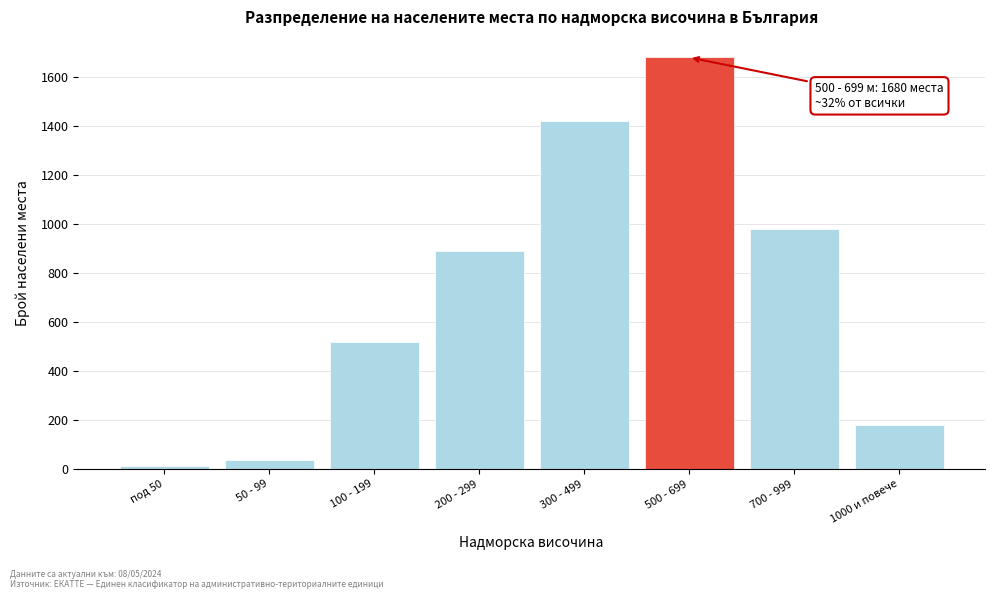

Reading right to left, extract all data points from this chart.

180	980	1680	1420	890	520	38	12